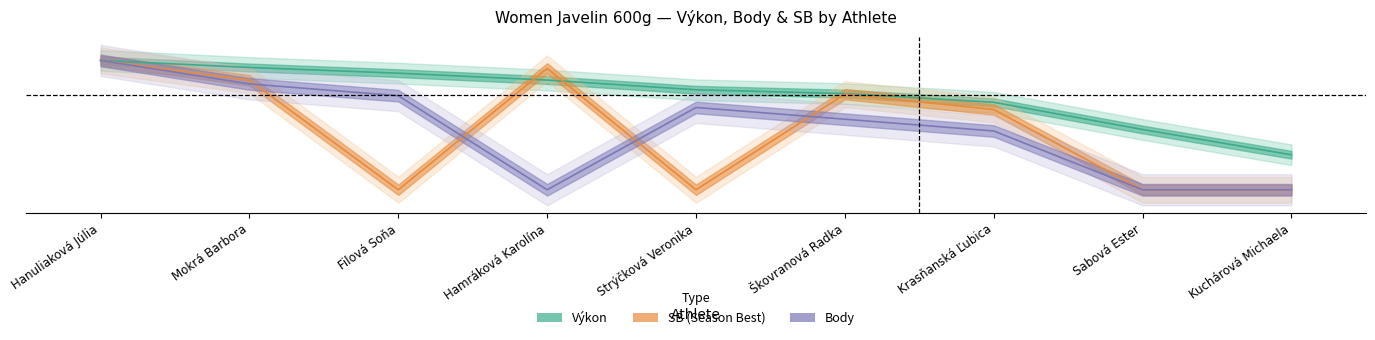

The Výkon series shows 0.8 at Strýčková Veronika. True or false?

True